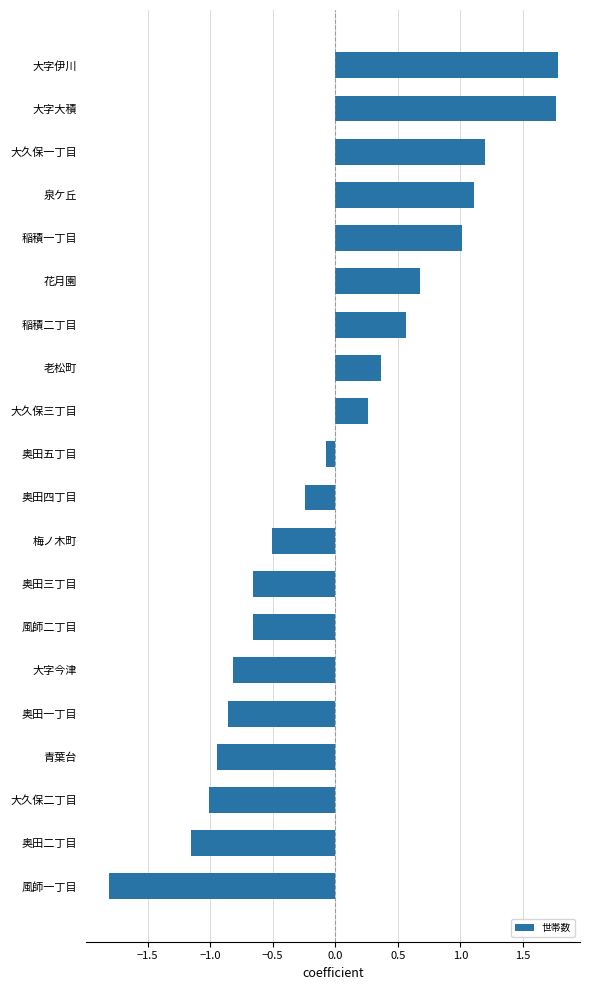

Between 大久保一丁目 and 風師二丁目, which is larger?

大久保一丁目